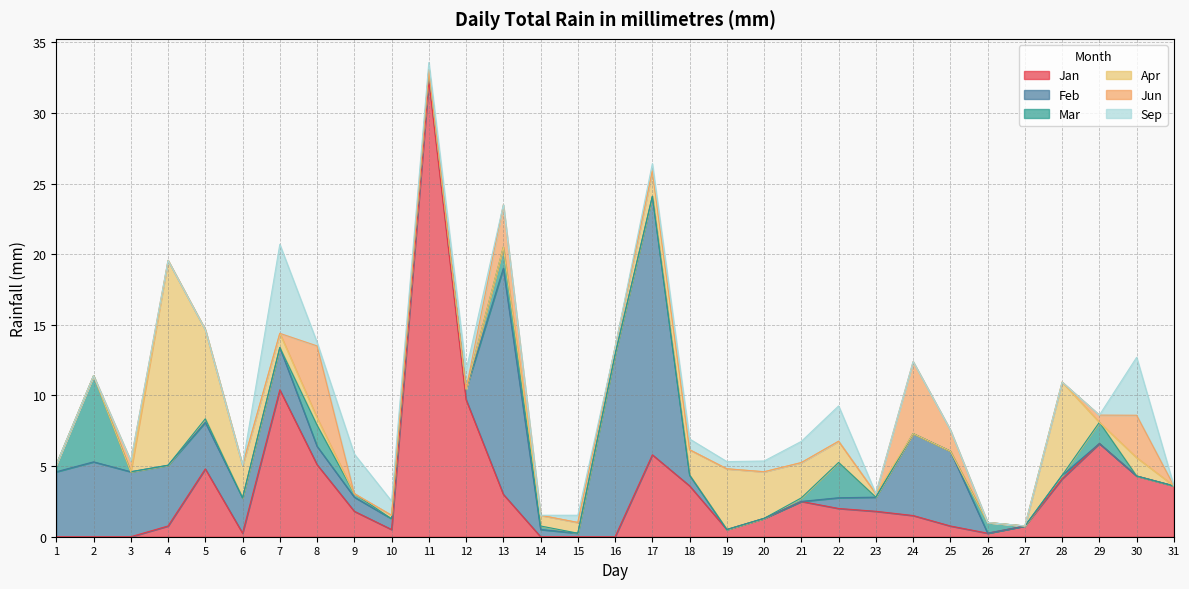

What is the total value across all series at 4?

19.6